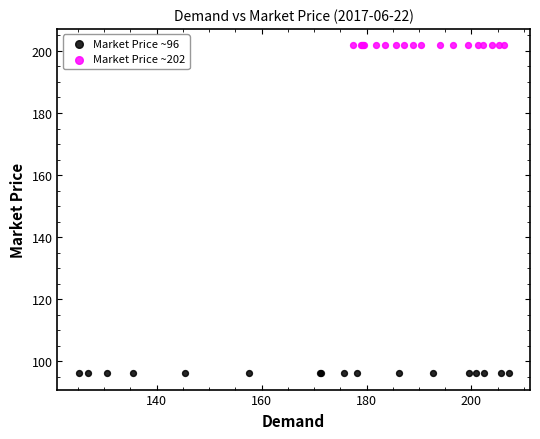

Which series contains the highest Y value?

Market Price ~202